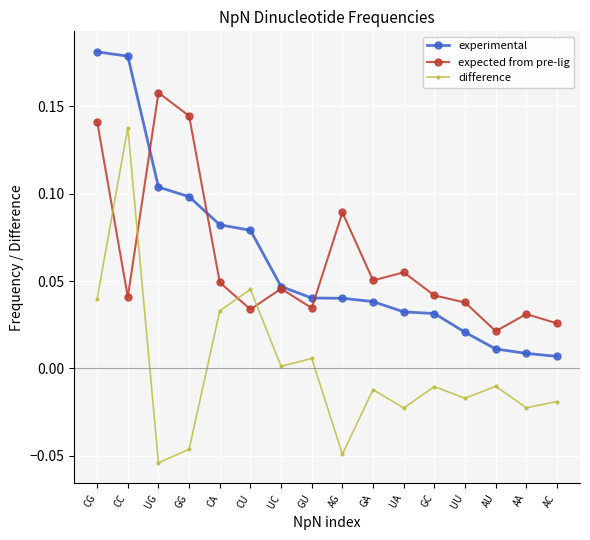

Where do difference and expected from pre-lig first cross each other?

CG and CC